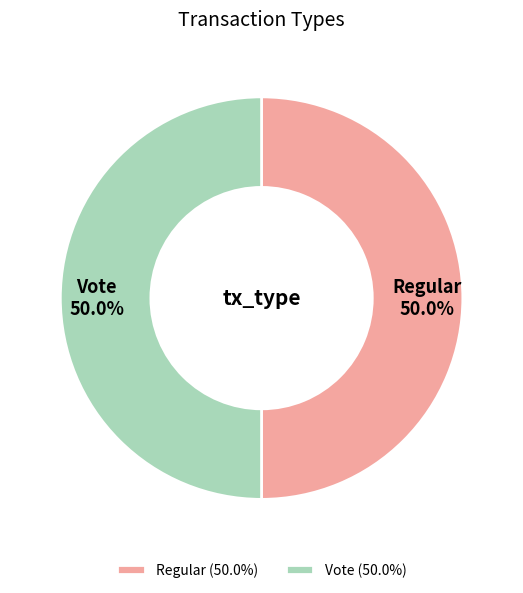

What is the ratio of the value at Regular to the value at Vote?

1.0